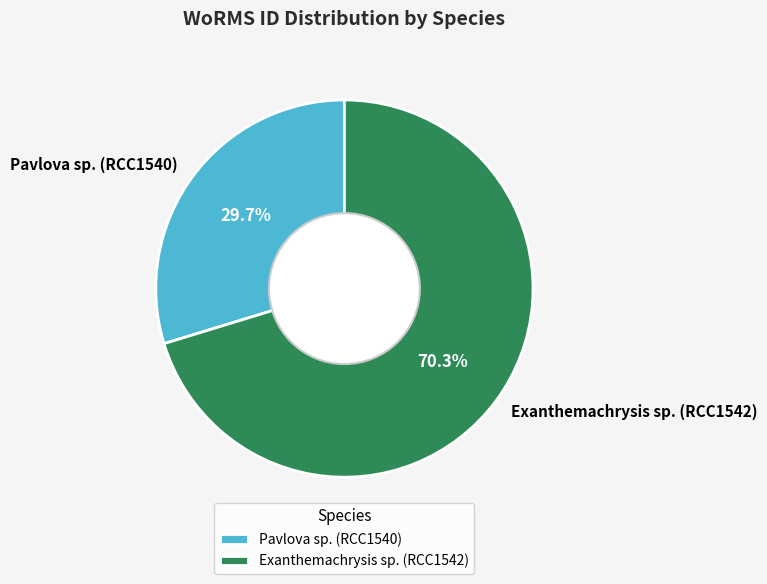

To the nearest percent, what is the combined percentage of Pavlova sp. (RCC1540) and Exanthemachrysis sp. (RCC1542)?

100%